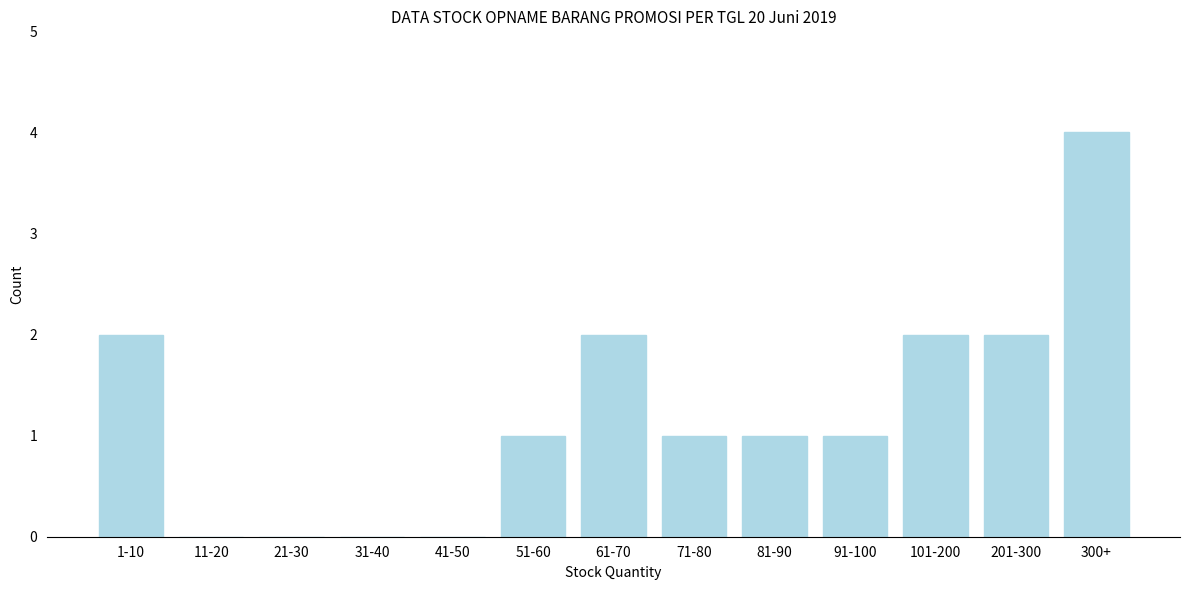

Reading left to right, extract all data points from this chart.

1-10=2	11-20=0	21-30=0	31-40=0	41-50=0	51-60=1	61-70=2	71-80=1	81-90=1	91-100=1	101-200=2	201-300=2	300+=4